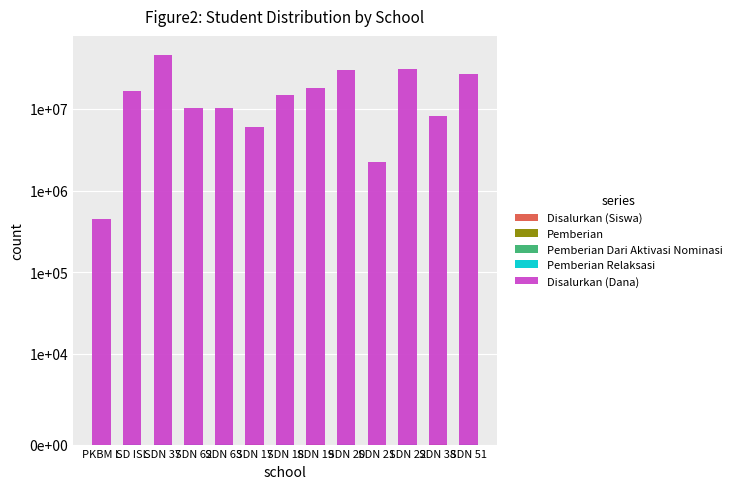

What is the difference between the Pemberian values at SDN 17 and SDN 62?

3